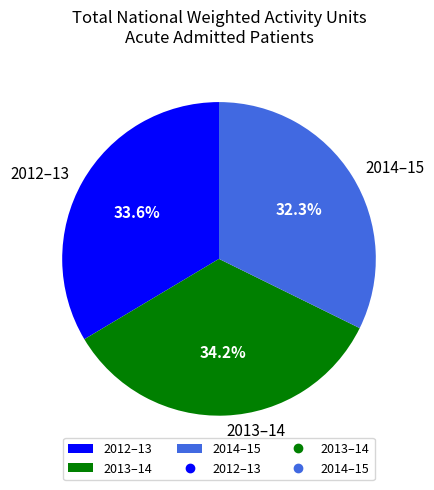

Is it true that 2014–15 is 32% of the pie?

True